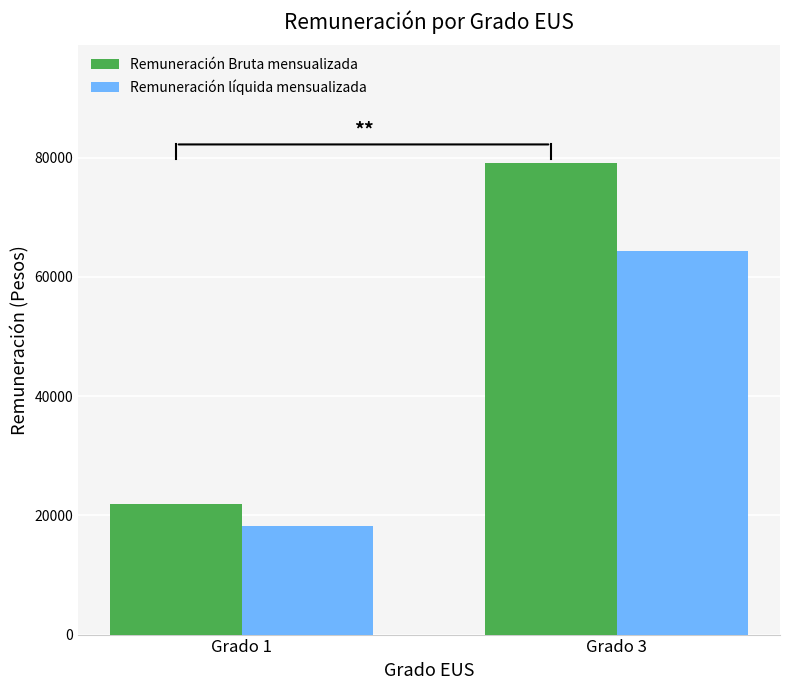

What is the total value across all series at Grado 1?

40114.4